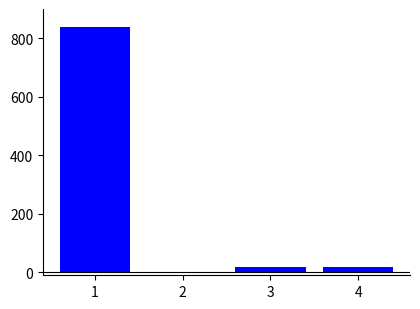

What is the sum of all values?

874